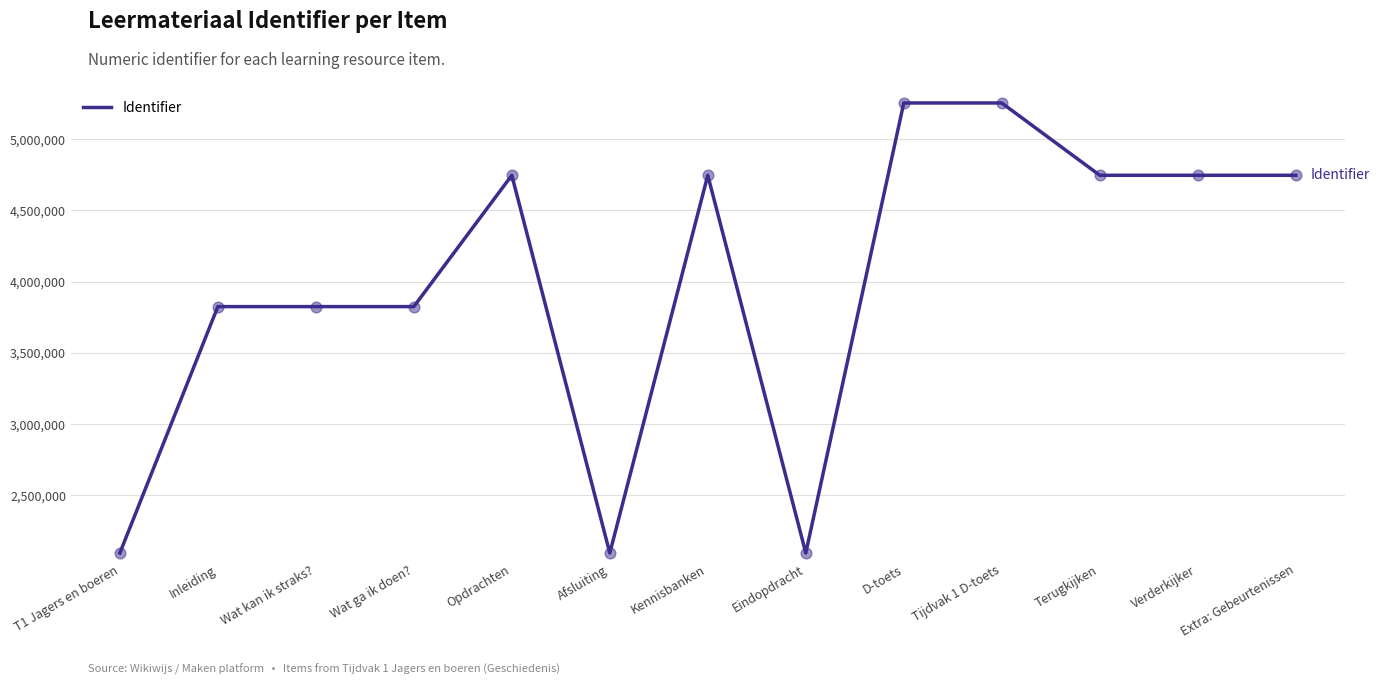

Which has a higher value, Terugkijken or D-toets?

D-toets